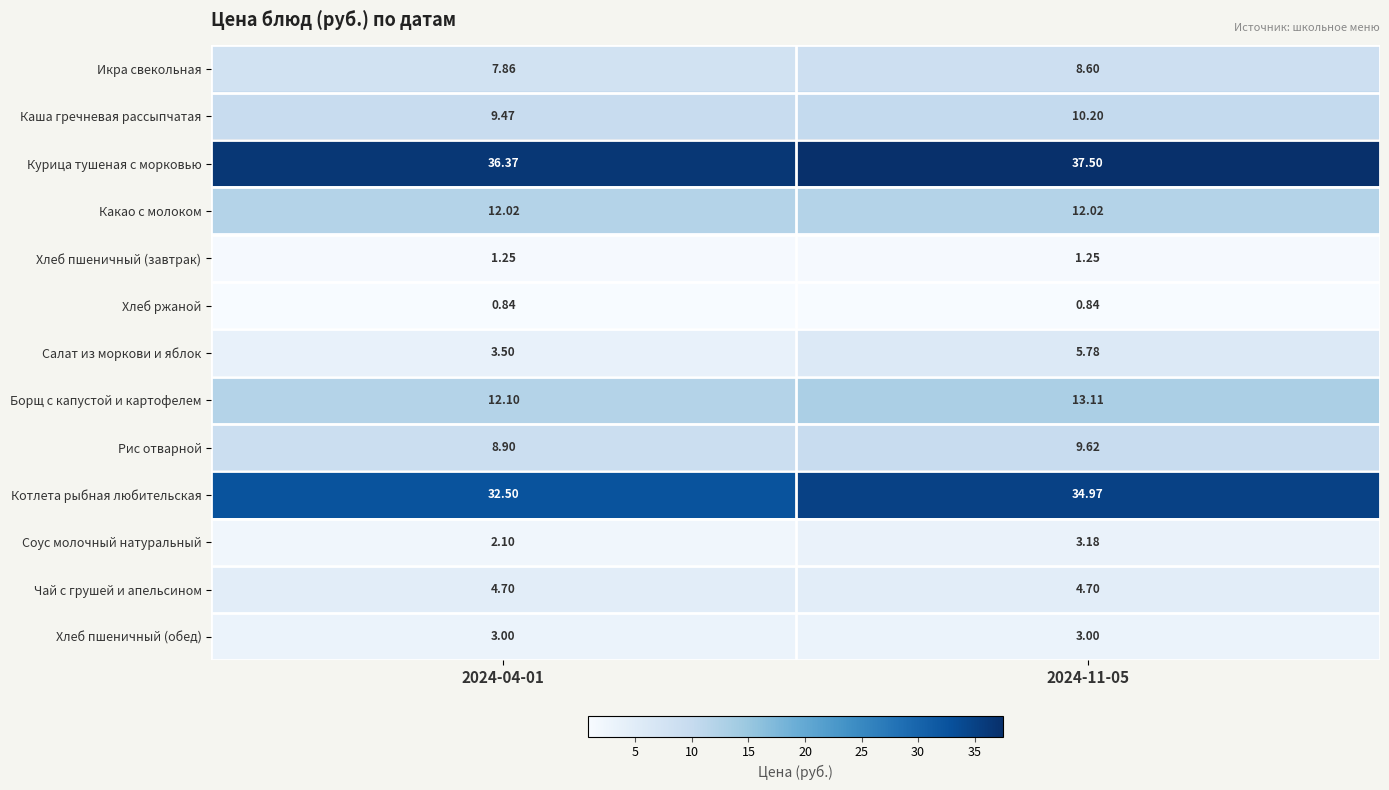

Which series changed the most between 2024-04-01 and 2024-11-05?

Котлета рыбная любительская